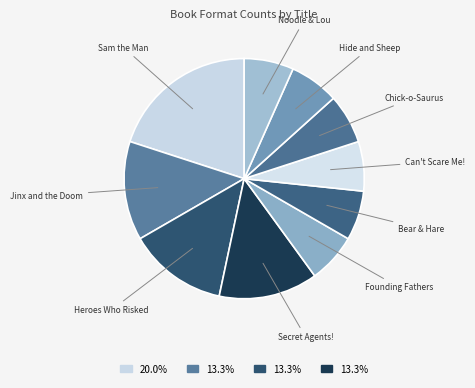

Is there any slice that represents more than half of the pie?

No